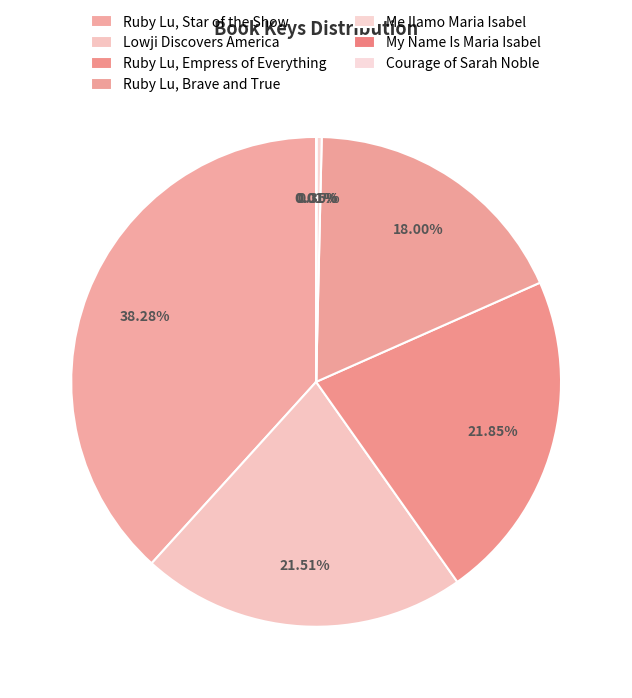

Which category has the biggest portion of the pie?

Ruby Lu, Star of the Show